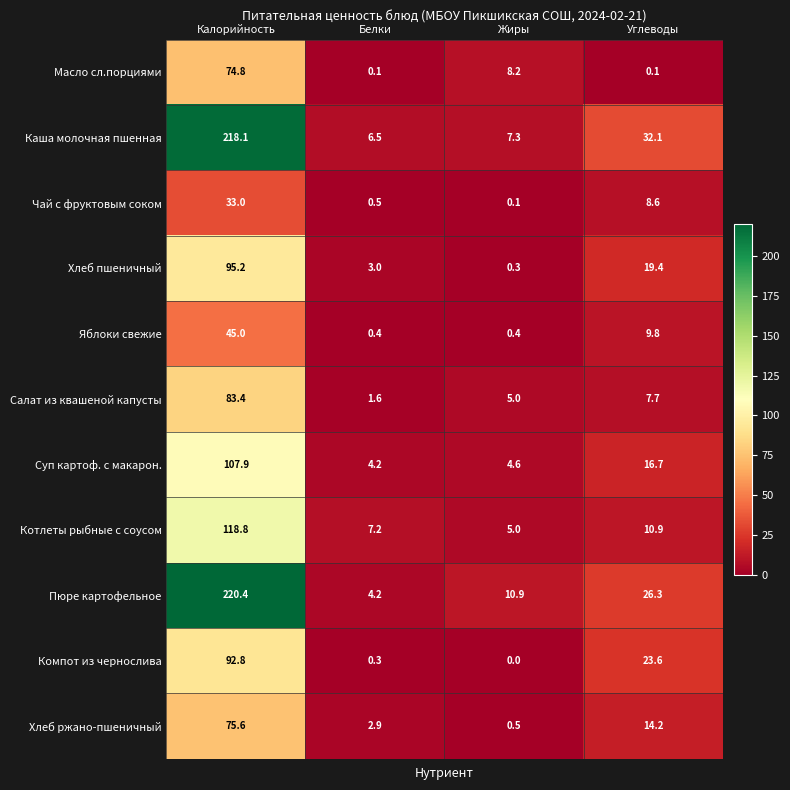

Read the Хлеб ржано-пшеничный value at Жиры.

0.5